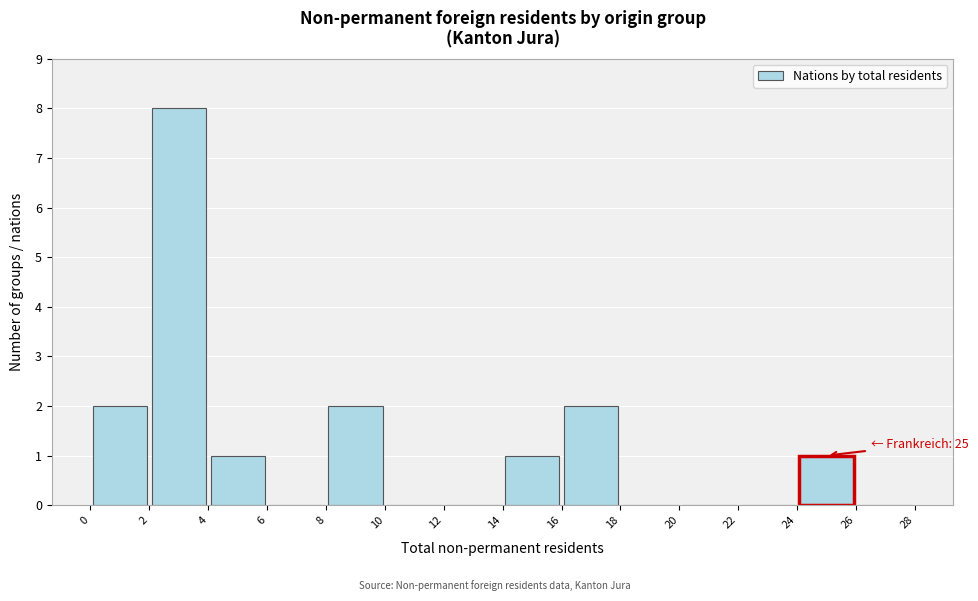

Over which range of the x-axis is the bar tallest?

2 to 4